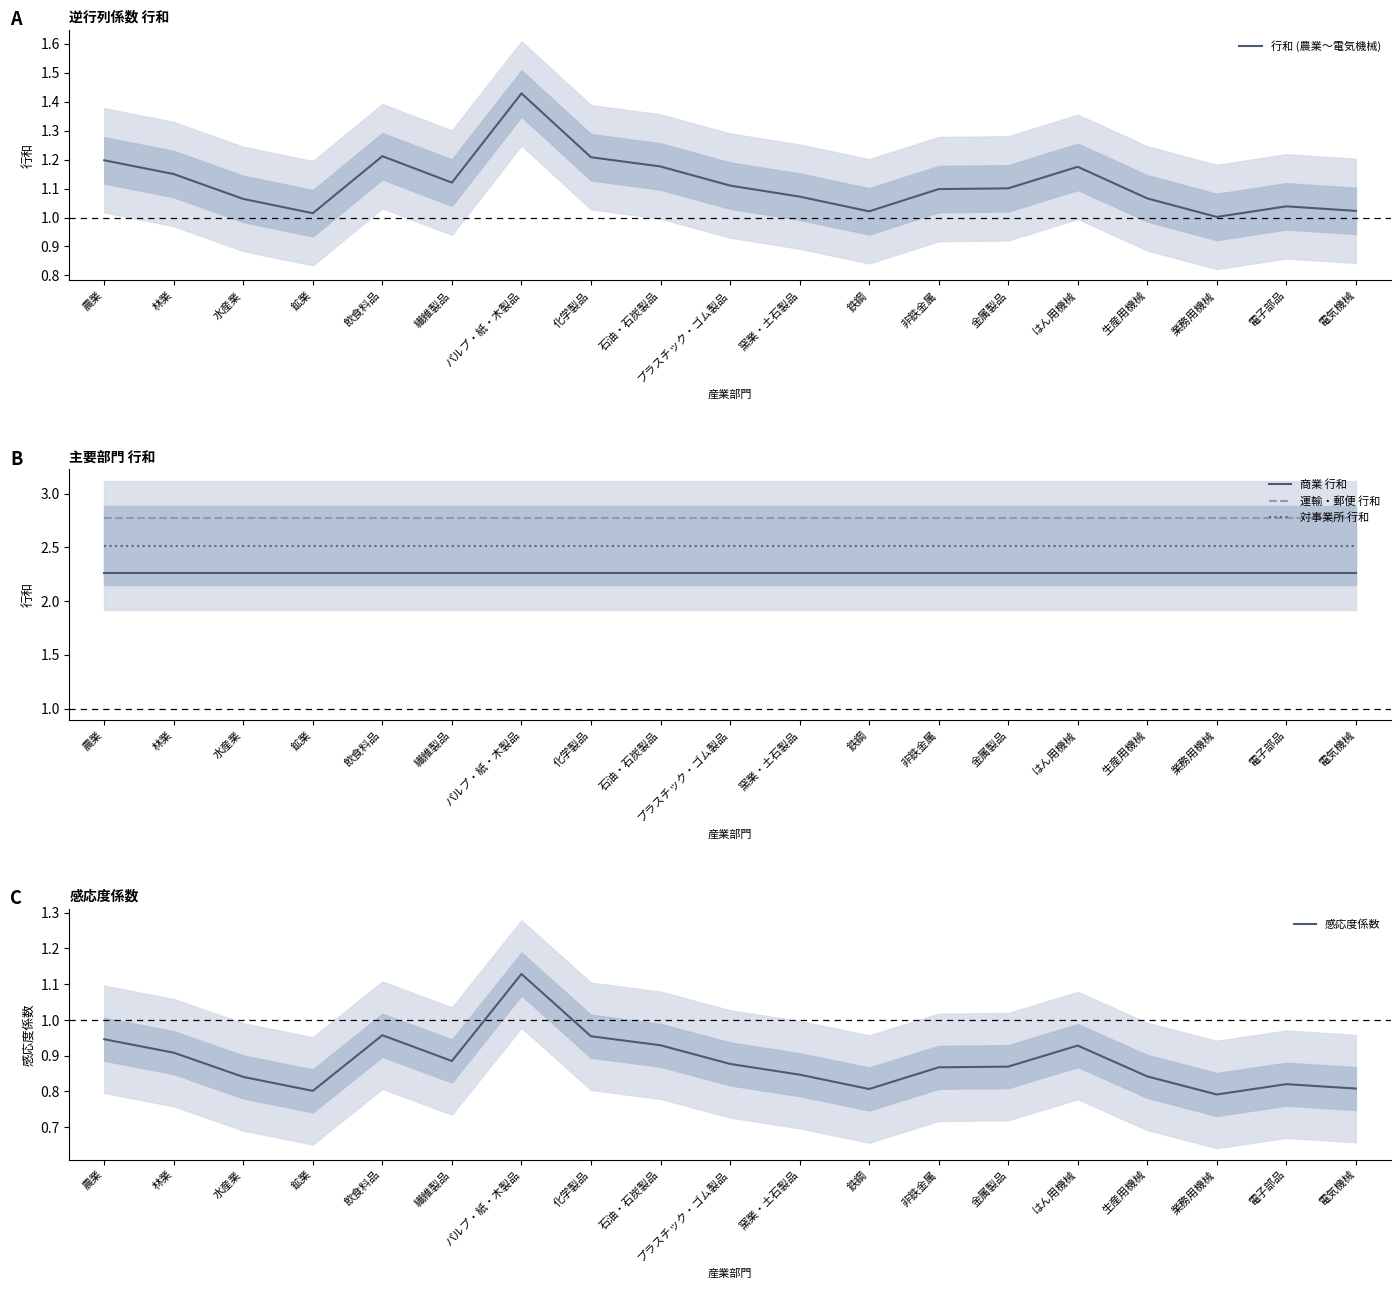

Reading left to right, transcribe all the data shown in this chart.

行和 (農業〜電気機械): 農業=1.2	林業=1.2	水産業=1.1	鉱業=1.0	飲食料品=1.2	繊維製品=1.1	パルプ・紙・木製品=1.4	化学製品=1.2	石油・石炭製品=1.2	プラスチック・ゴム製品=1.1	窯業・土石製品=1.1	鉄鋼=1.0	非鉄金属=1.1	金属製品=1.1	はん用機械=1.2	生産用機械=1.1	業務用機械=1.0	電子部品=1.0	電気機械=1.0
商業 行和: 農業=2.3	林業=2.3	水産業=2.3	鉱業=2.3	飲食料品=2.3	繊維製品=2.3	パルプ・紙・木製品=2.3	化学製品=2.3	石油・石炭製品=2.3	プラスチック・ゴム製品=2.3	窯業・土石製品=2.3	鉄鋼=2.3	非鉄金属=2.3	金属製品=2.3	はん用機械=2.3	生産用機械=2.3	業務用機械=2.3	電子部品=2.3	電気機械=2.3
運輸・郵便 行和: 農業=2.8	林業=2.8	水産業=2.8	鉱業=2.8	飲食料品=2.8	繊維製品=2.8	パルプ・紙・木製品=2.8	化学製品=2.8	石油・石炭製品=2.8	プラスチック・ゴム製品=2.8	窯業・土石製品=2.8	鉄鋼=2.8	非鉄金属=2.8	金属製品=2.8	はん用機械=2.8	生産用機械=2.8	業務用機械=2.8	電子部品=2.8	電気機械=2.8
対事業所 行和: 農業=2.5	林業=2.5	水産業=2.5	鉱業=2.5	飲食料品=2.5	繊維製品=2.5	パルプ・紙・木製品=2.5	化学製品=2.5	石油・石炭製品=2.5	プラスチック・ゴム製品=2.5	窯業・土石製品=2.5	鉄鋼=2.5	非鉄金属=2.5	金属製品=2.5	はん用機械=2.5	生産用機械=2.5	業務用機械=2.5	電子部品=2.5	電気機械=2.5
感応度係数: 農業=0.9	林業=0.9	水産業=0.8	鉱業=0.8	飲食料品=1.0	繊維製品=0.9	パルプ・紙・木製品=1.1	化学製品=1.0	石油・石炭製品=0.9	プラスチック・ゴム製品=0.9	窯業・土石製品=0.8	鉄鋼=0.8	非鉄金属=0.9	金属製品=0.9	はん用機械=0.9	生産用機械=0.8	業務用機械=0.8	電子部品=0.8	電気機械=0.8